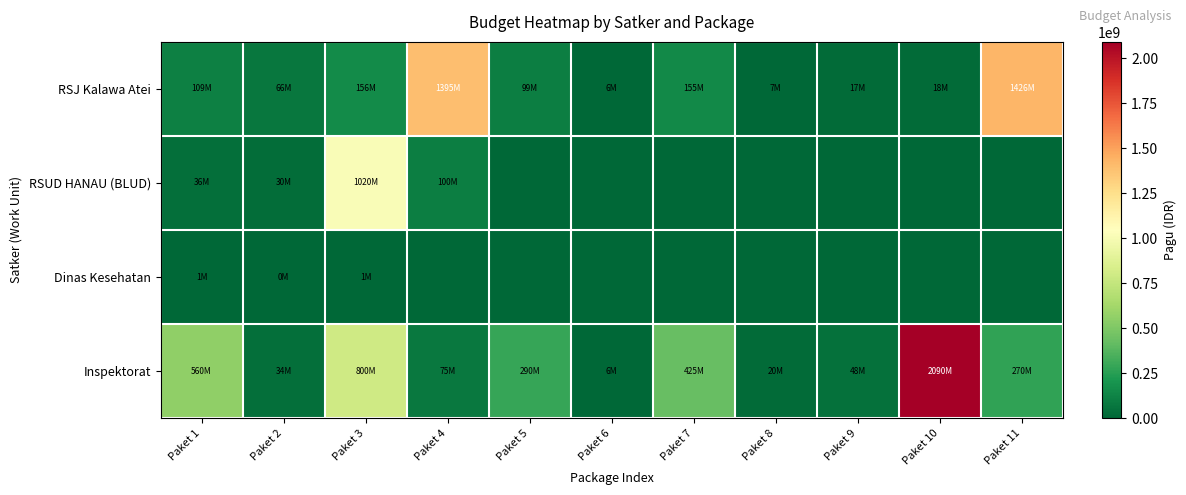

Which series has the largest range (max minus min)?

Inspektorat